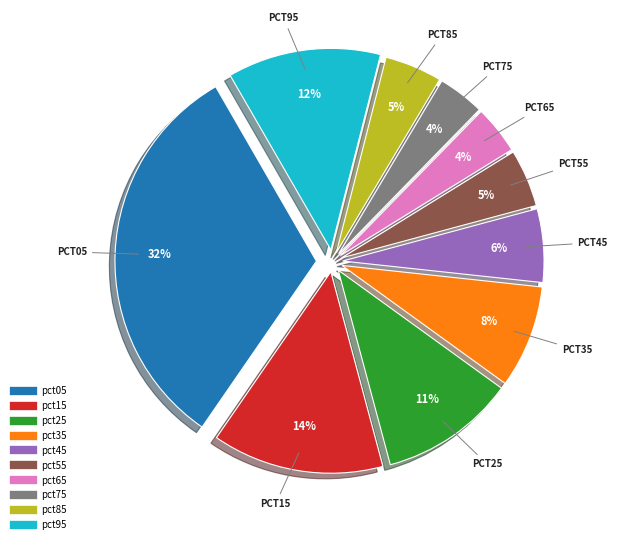

To the nearest percent, what percentage of the pie is pct25?

11%